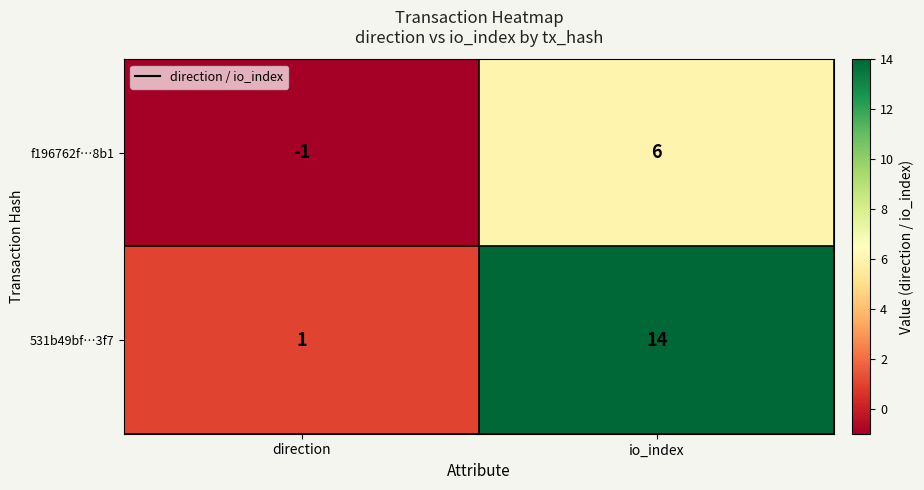

Which category has the lowest value in the 531b49bf…3f7 series?

direction